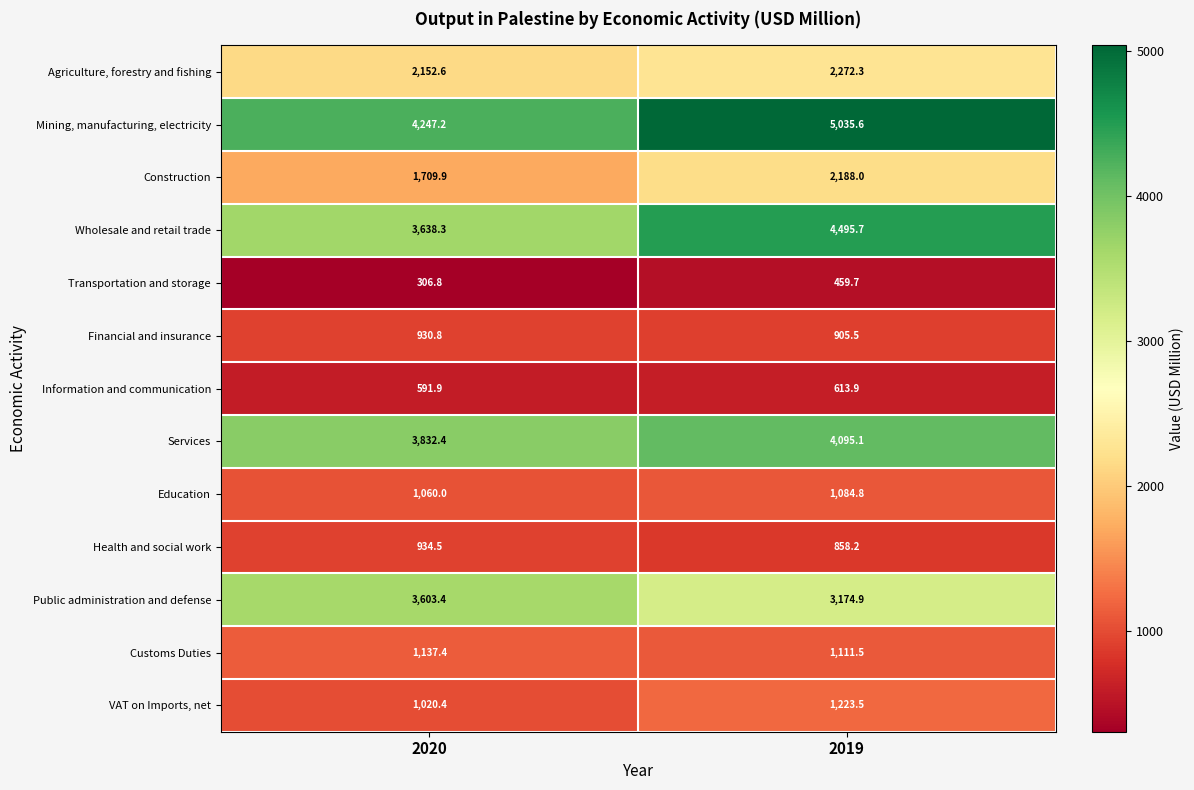

What is the sum of the Agriculture, forestry and fishing values at 2019 and 2020?

4424.9